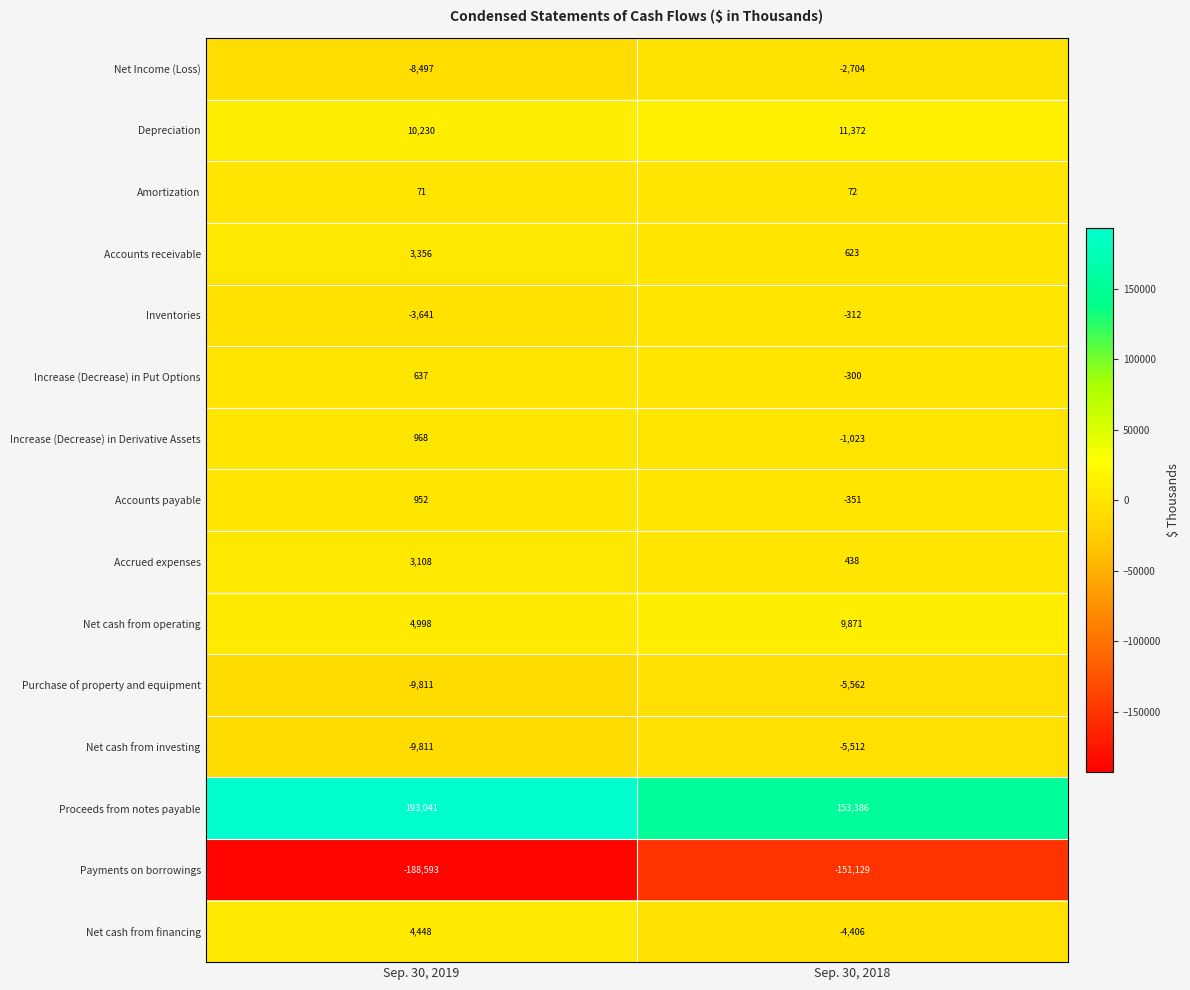

At which category does the chart reach its minimum across all series?

Sep. 30, 2019